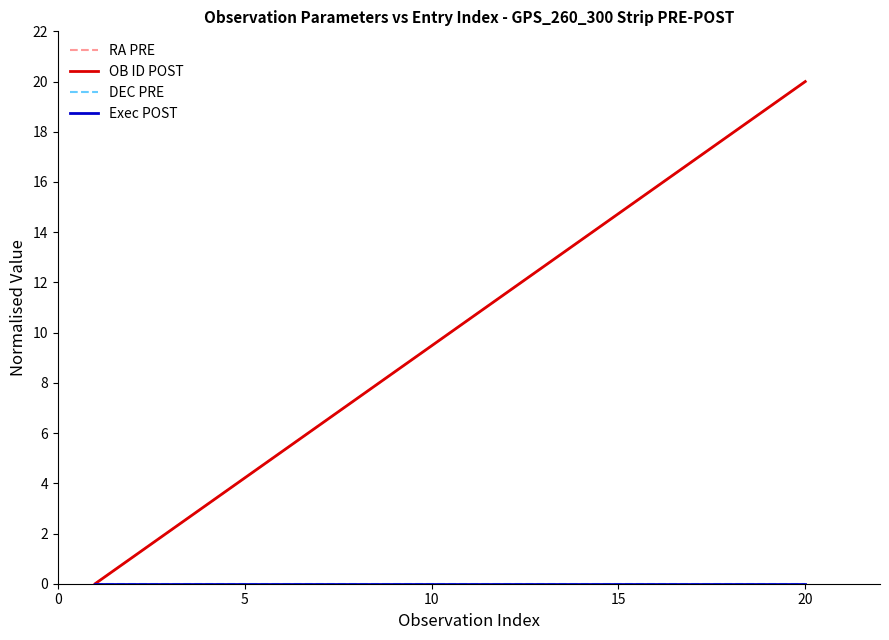

Does the chart have visible grid lines?

No